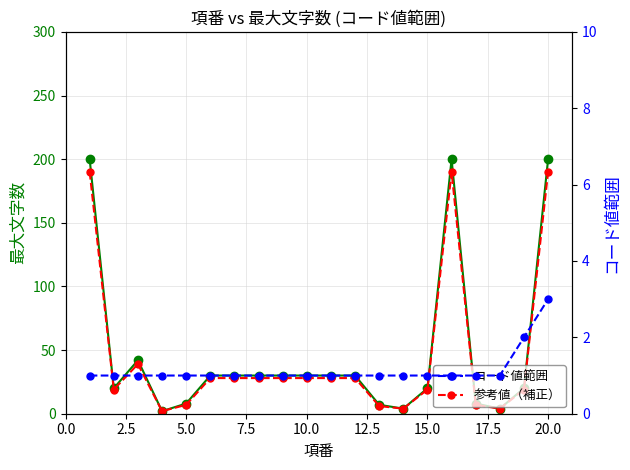

Rank the series by their maximum value, from lowest to highest.

コード値範囲, 参考値（補正）, 最大文字数